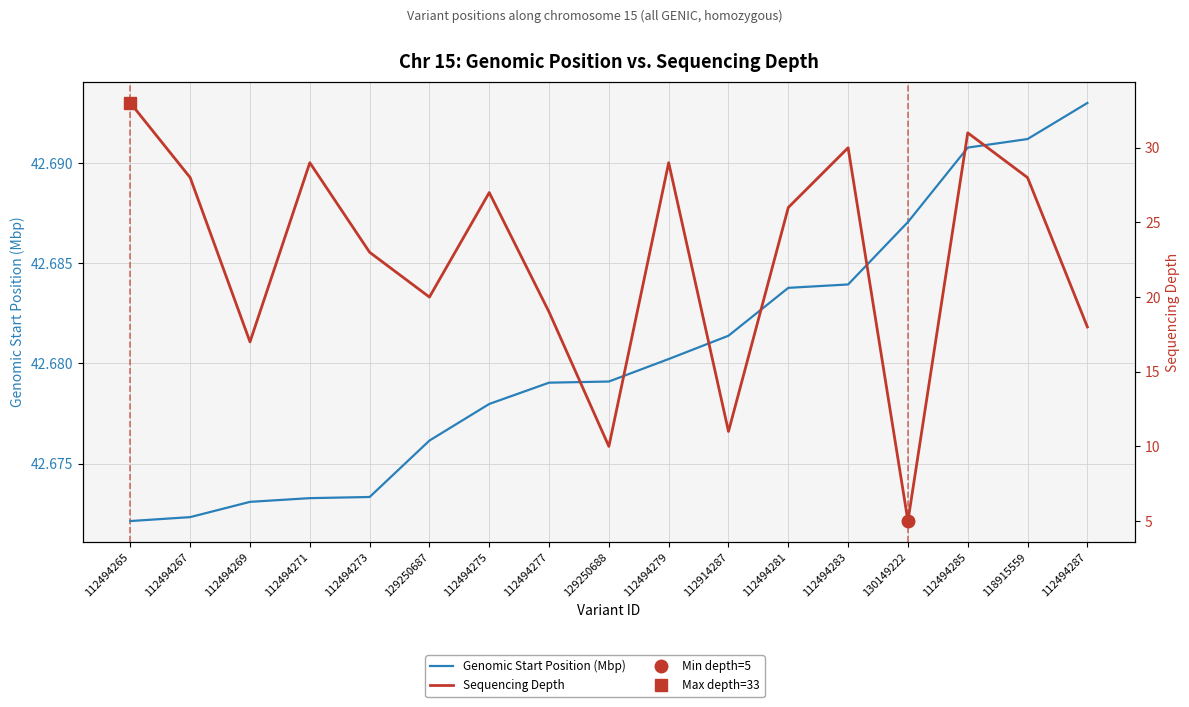

Where is Sequencing Depth nearest to the value 19?

112494277